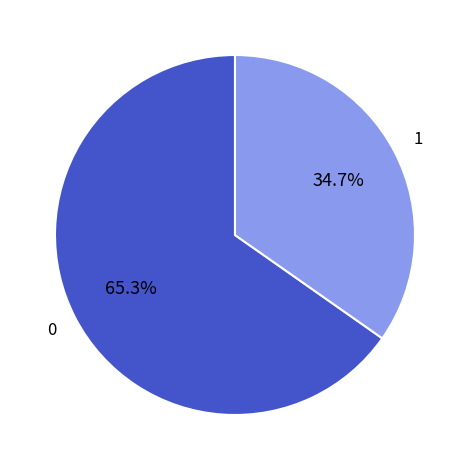

Is there a majority slice in this chart?

Yes